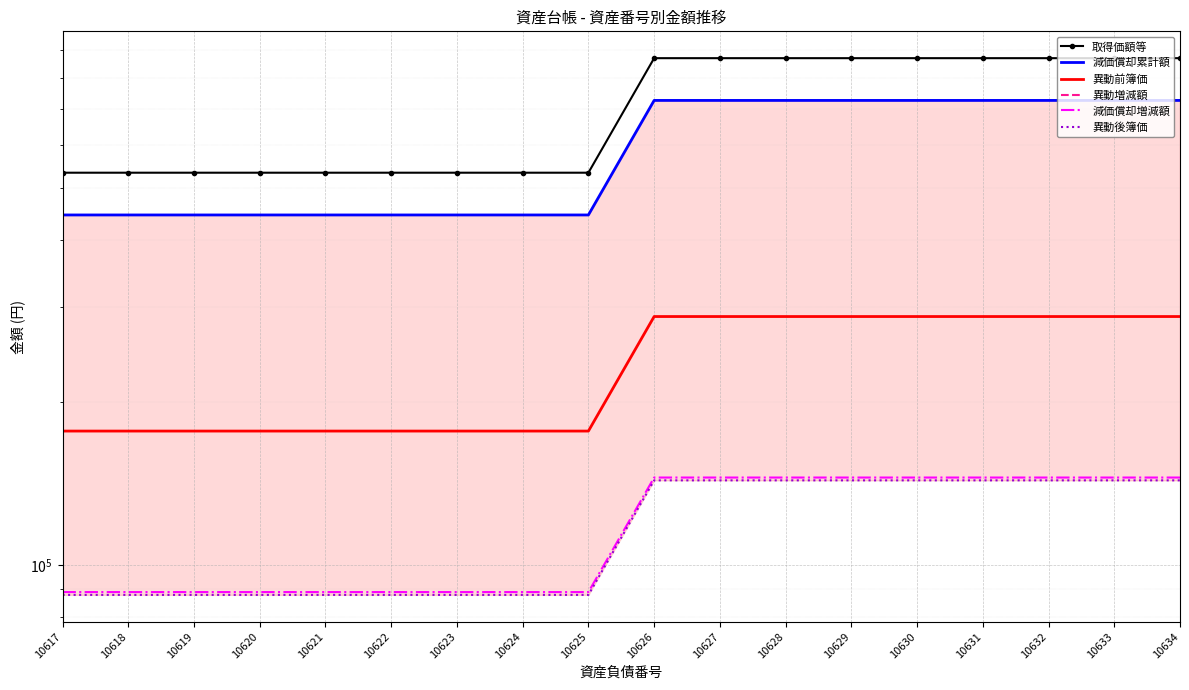

How many lines are shown in the chart?

6